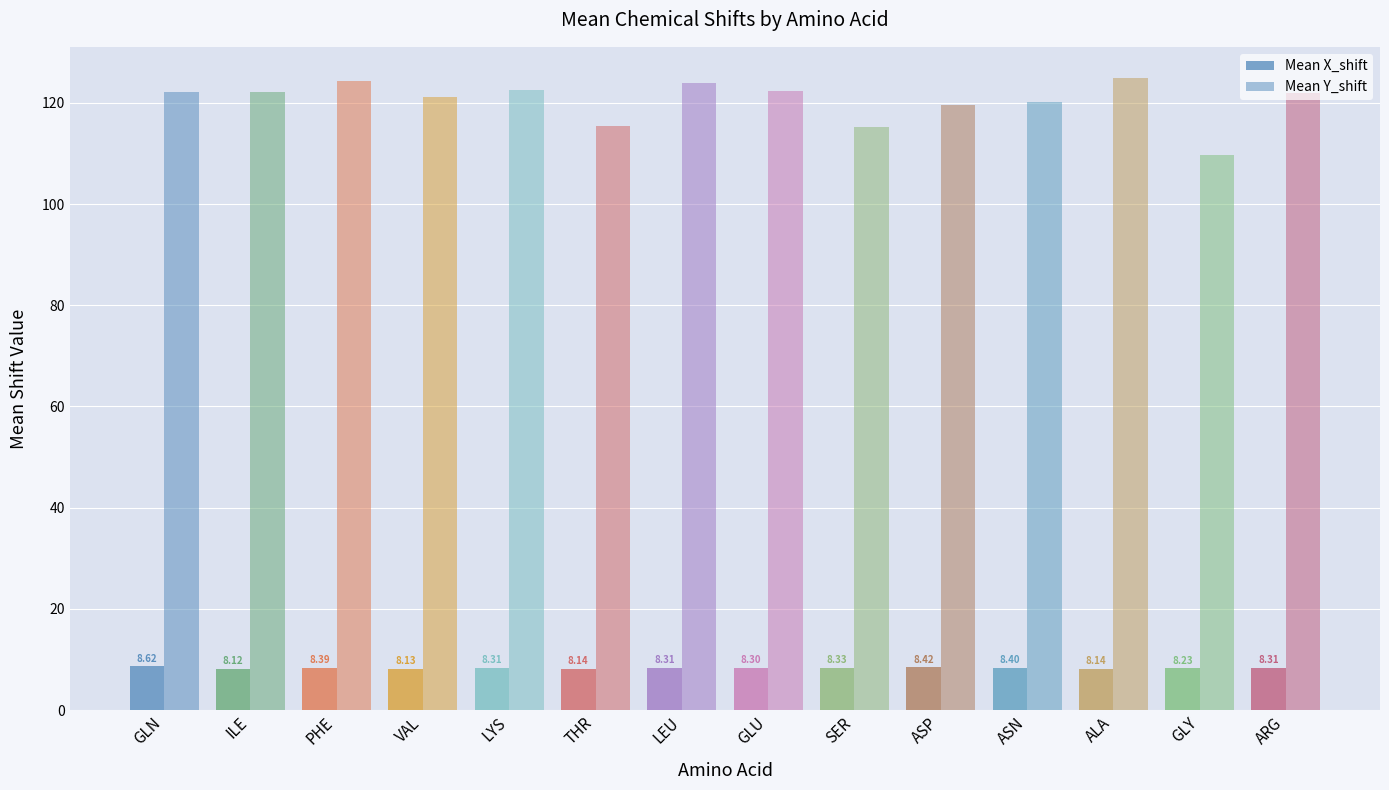

At how many categories does at least one series exceed 17?

14